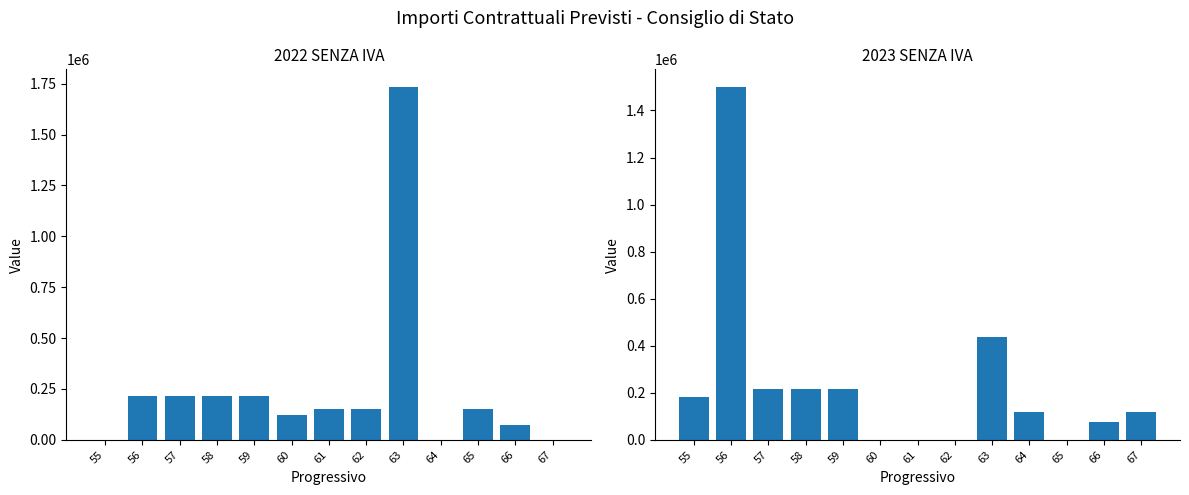

Reading right to left, transcribe all the data shown in this chart.

2022 SENZA IVA: 67=0	66=75000	65=150000	64=0	63=1734000	62=150000	61=150000	60=120000	59=214001	58=214000	57=214000	56=214000	55=0
2023 SENZA IVA: 67=120000	66=75000	65=0	64=120000	63=438600	62=0	61=0	60=0	59=214001	58=214000	57=214000	56=1500000	55=180000